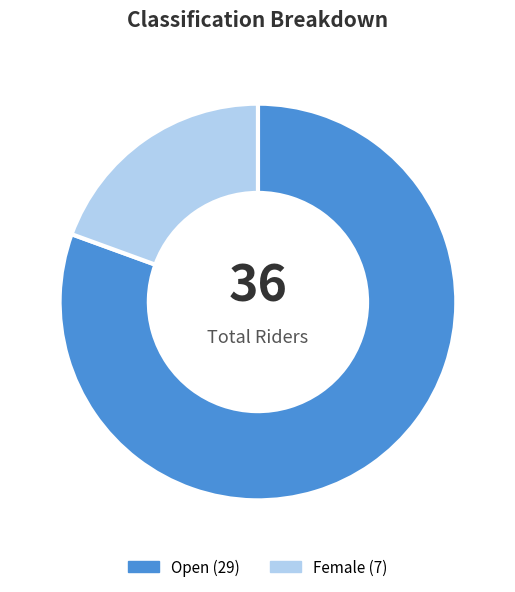

Approximately how many times larger is the value at Female compared to Open?

0.2